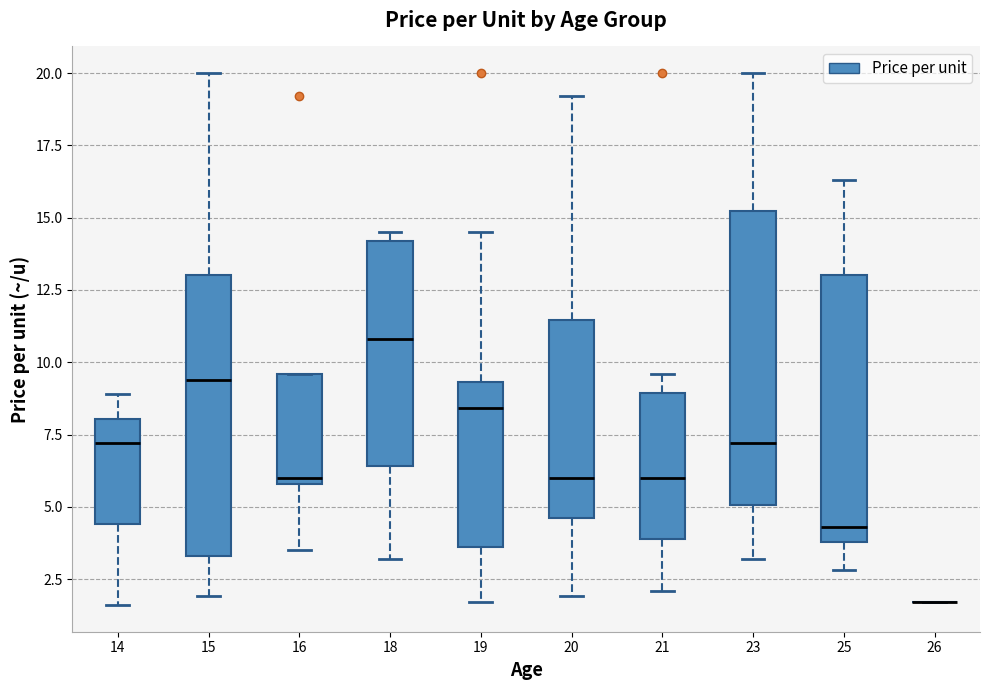

Reading left to right, read every box against the y-axis: the position of its median line, the range the box covers, and the ends of its whiskers. The values are not printed on the chart, so give them approximately, as read against the axis.

14: median 7.0, box 4.5 to 8.0, whiskers 1.5 to 9.0
15: median 9.5, box 3.5 to 13.0, whiskers 2.0 to 20.0
16: median 6.0 (just above the box's lower edge), box 6.0 to 9.5, whiskers 3.5 to 9.5
18: median 11.0, box 6.5 to 14.0, whiskers 3.0 to 14.5
19: median 8.5, box 3.5 to 9.5, whiskers 1.5 to 14.5
20: median 6.0, box 4.5 to 11.5, whiskers 2.0 to 19.0
21: median 6.0, box 4.0 to 9.0, whiskers 2.0 to 9.5
23: median 7.0, box 5.0 to 15.0, whiskers 3.0 to 20.0
25: median 4.5, box 4.0 to 13.0, whiskers 3.0 to 16.5
26: box collapsed to a line at 1.5, whiskers 1.5 to 1.5